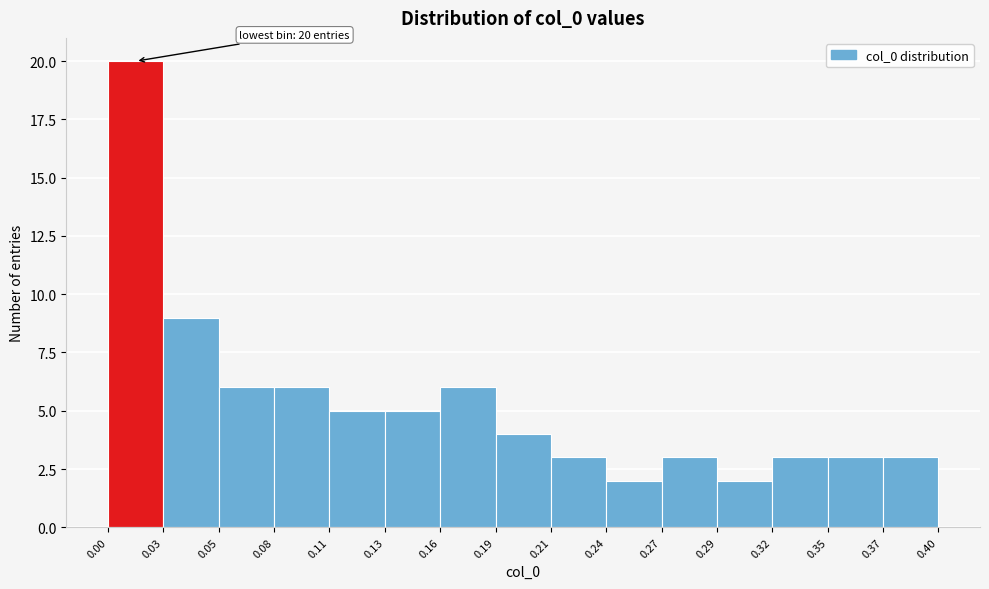

Which range on the x-axis has the tallest bar?

0.00 to 0.03